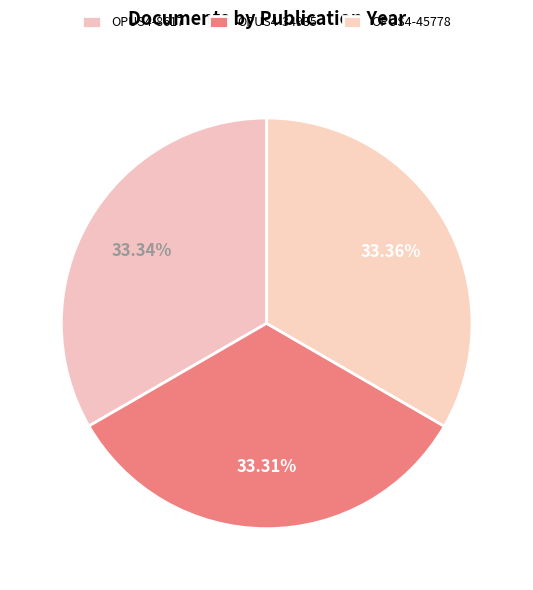

How many segments does this pie chart have?

3